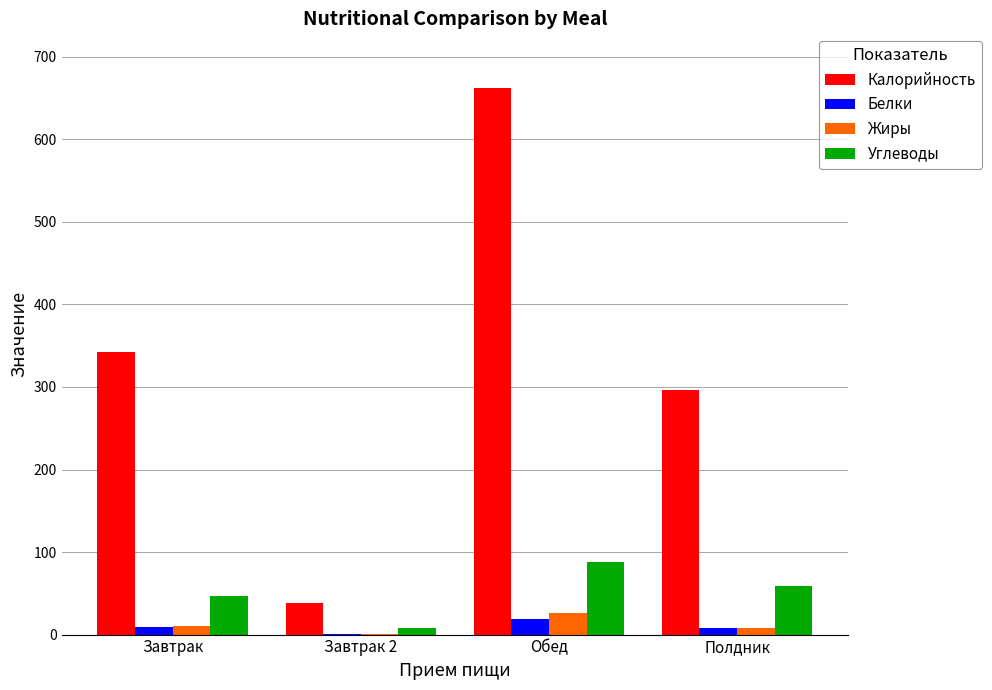

Read the Калорийность value at Завтрак.

342.0